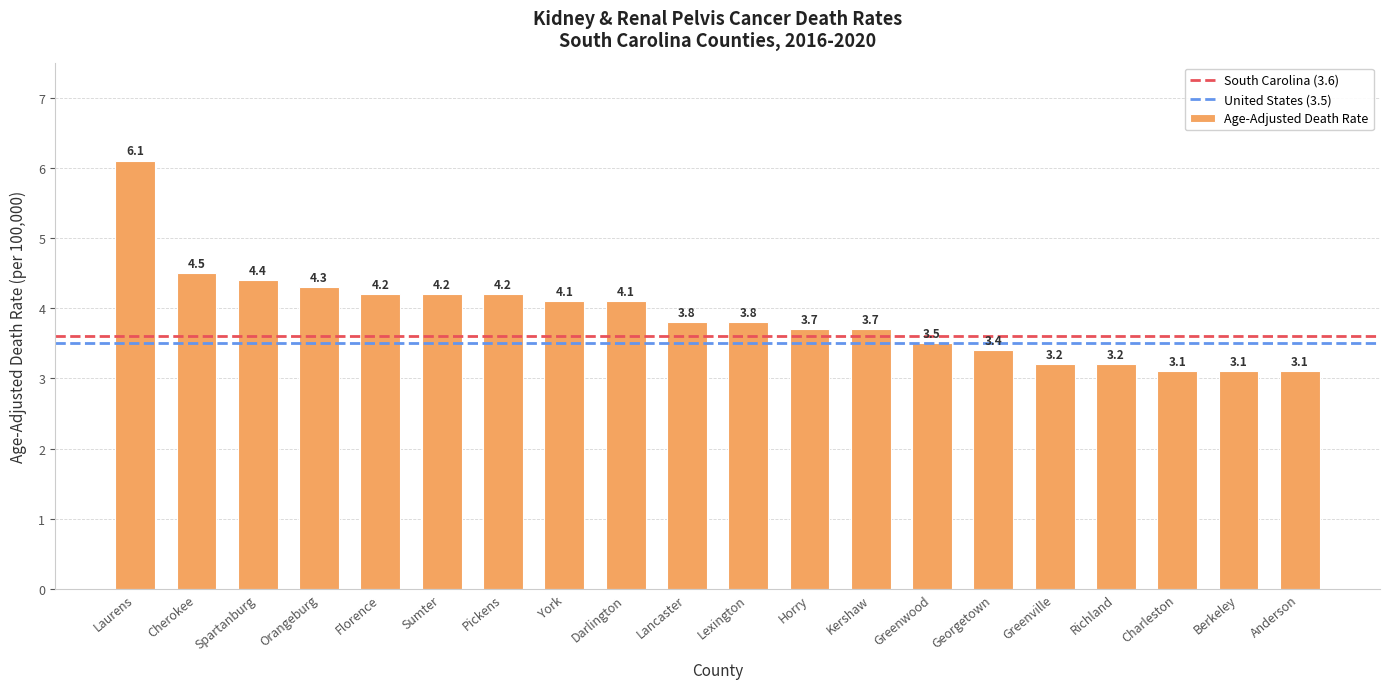

Reading left to right, list all the values displayed in this chart.

Laurens=6.1	Cherokee=4.5	Spartanburg=4.4	Orangeburg=4.3	Florence=4.2	Sumter=4.2	Pickens=4.2	York=4.1	Darlington=4.1	Lancaster=3.8	Lexington=3.8	Horry=3.7	Kershaw=3.7	Greenwood=3.5	Georgetown=3.4	Greenville=3.2	Richland=3.2	Charleston=3.1	Berkeley=3.1	Anderson=3.1